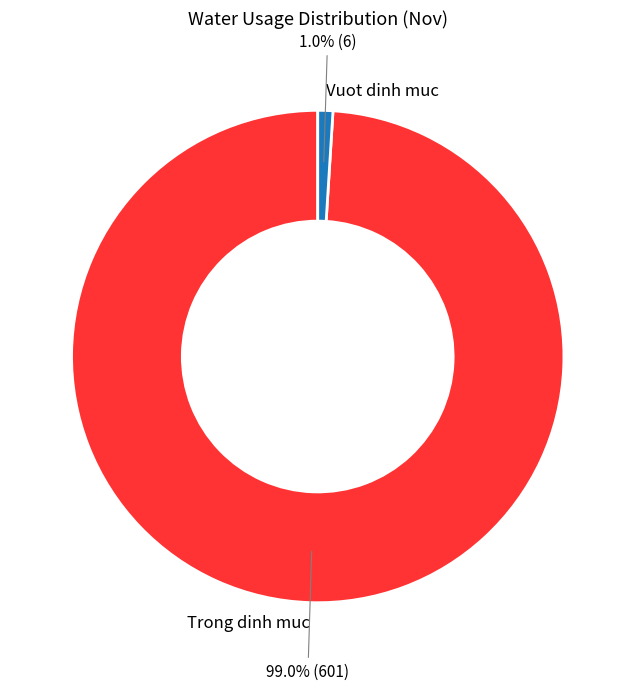

Is there a majority slice in this chart?

Yes